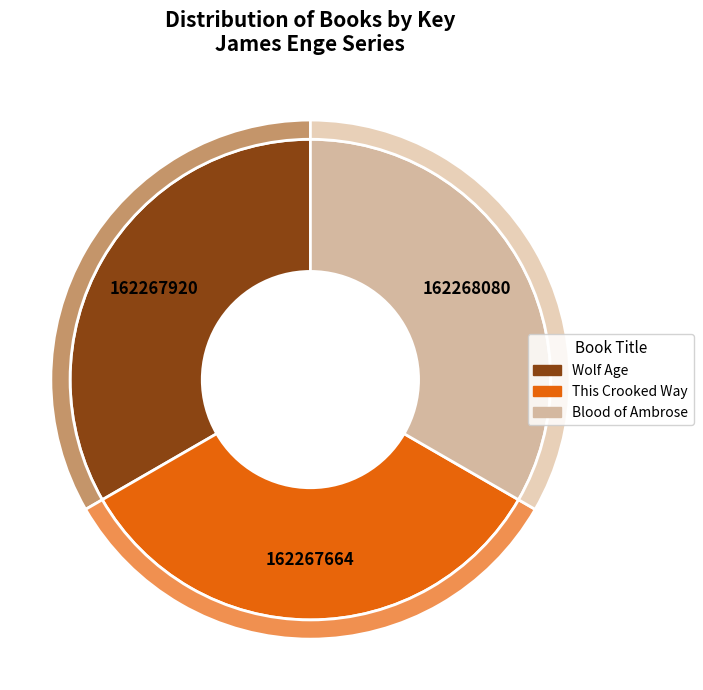

How much of the chart is everything except Wolf Age?

66.7%